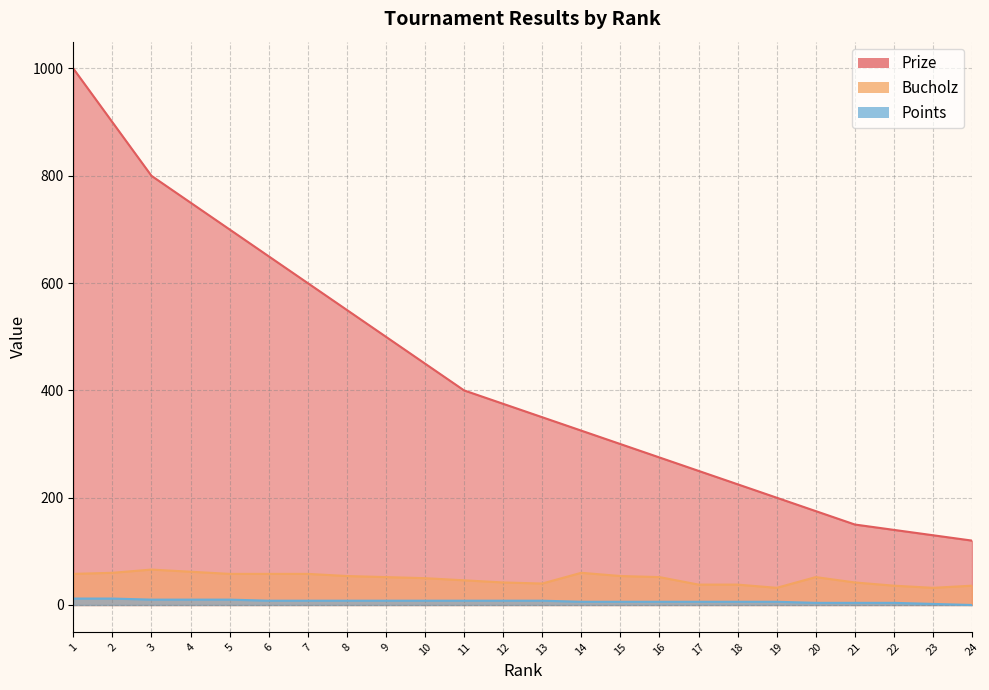

What is the approximate value of Prize at 21, to the nearest 50?

150